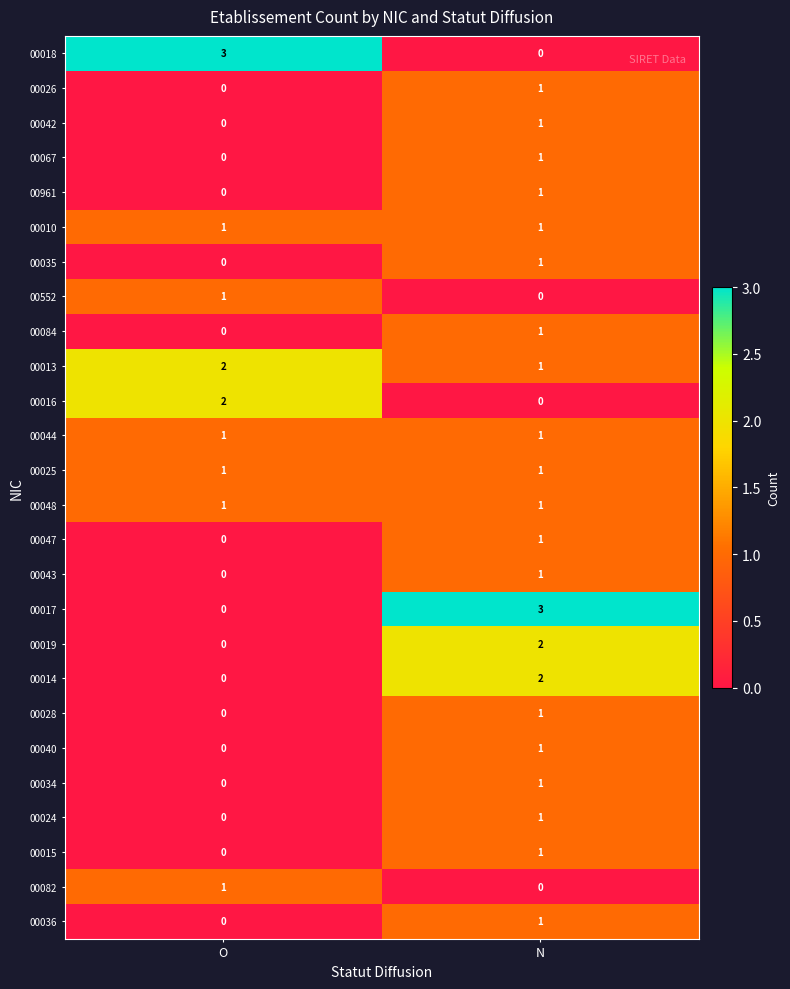

What is the greatest value displayed?

3